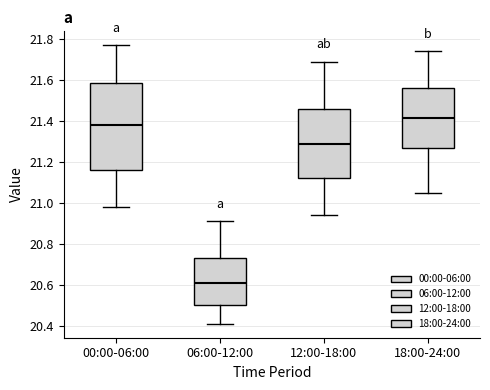

Comparing the boxes themselves (not the whiskers), which one is the tallest?

00:00-06:00